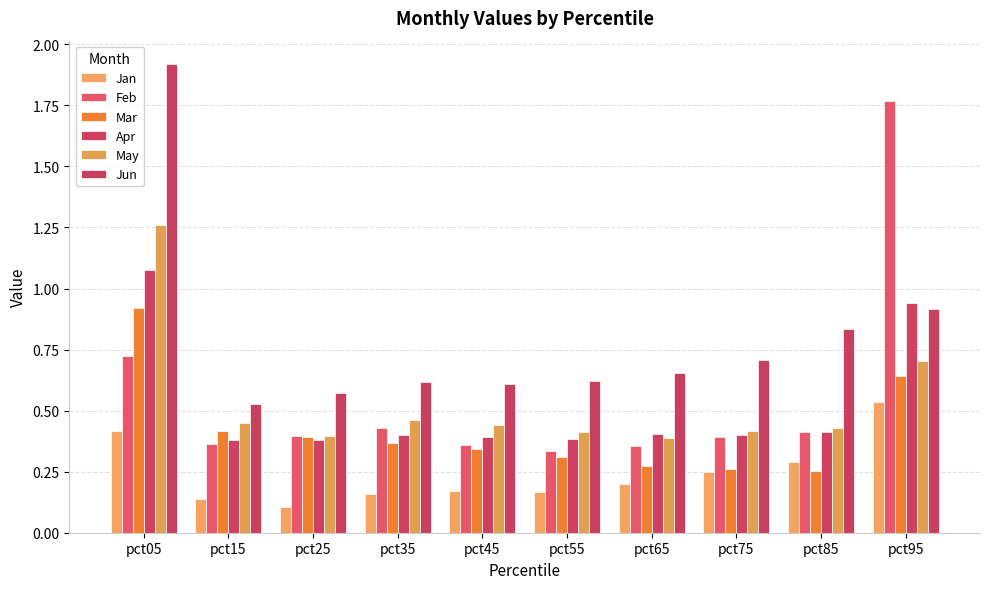

Which has a higher value, pct95 or pct15?

pct95